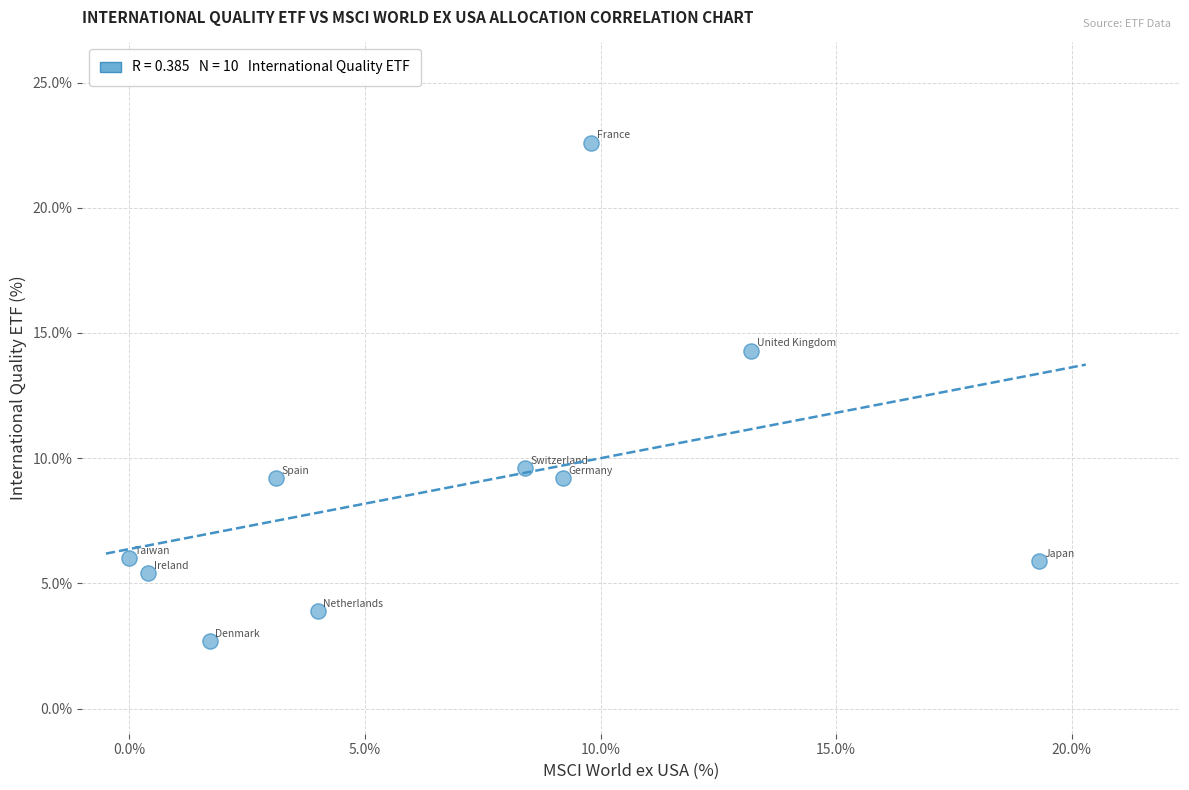

What is the range of Y values (max minus min)?

19.9